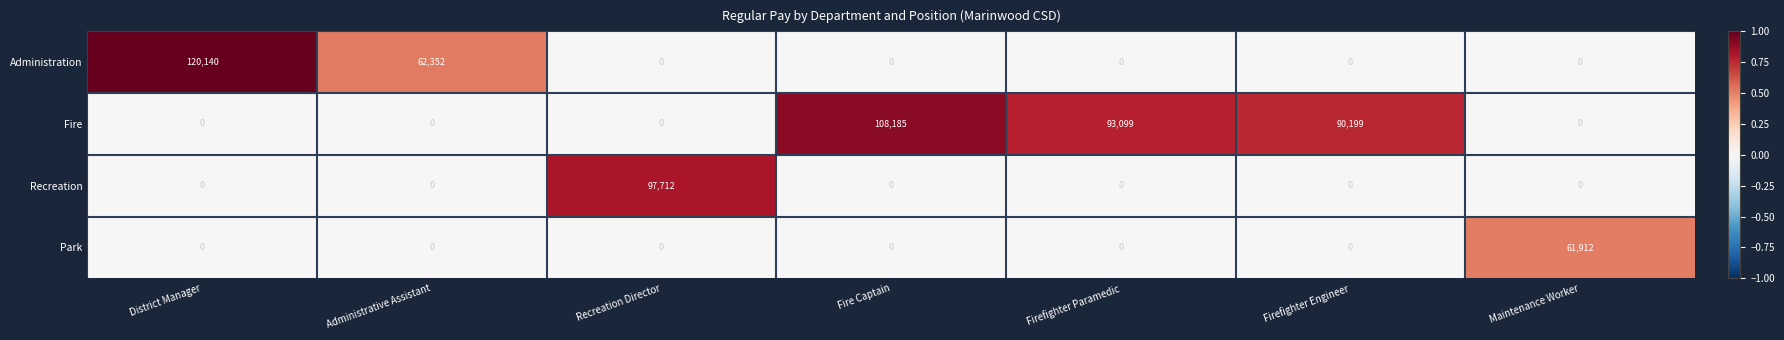

Rank the series by their average value, from lowest to highest.

Park, Recreation, Administration, Fire